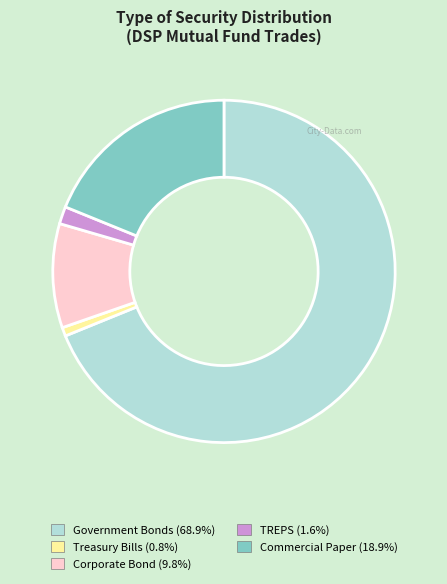

Does Government Bonds account for over 50% of the chart?

Yes